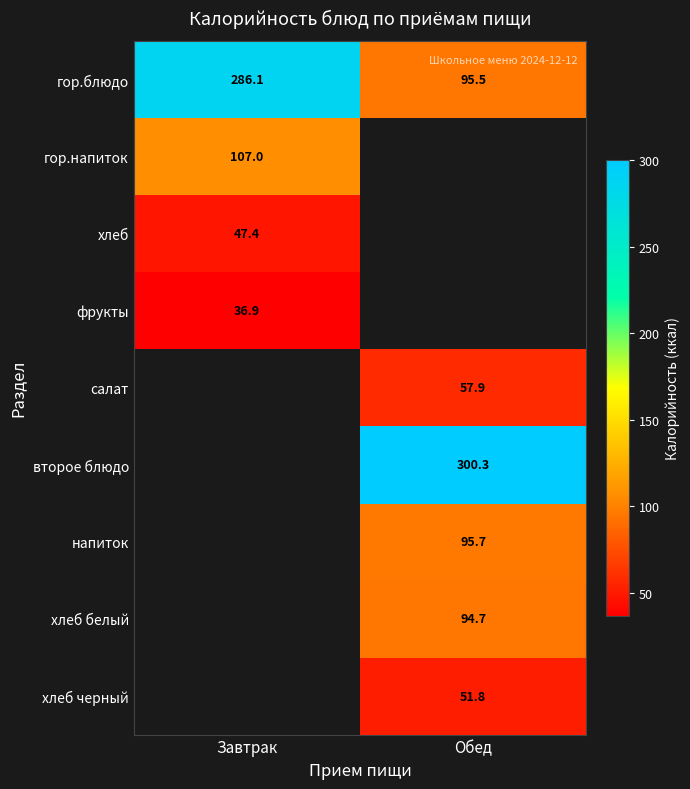

The салат series shows 97.4 at Обед. True or false?

False